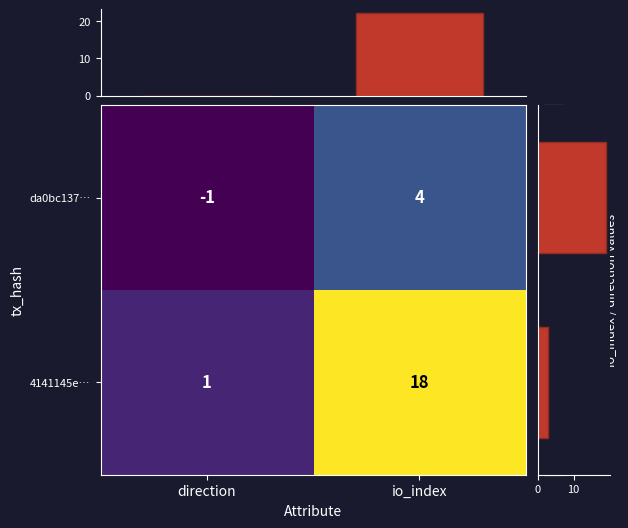

The da0bc137… series shows -1 at direction. True or false?

True